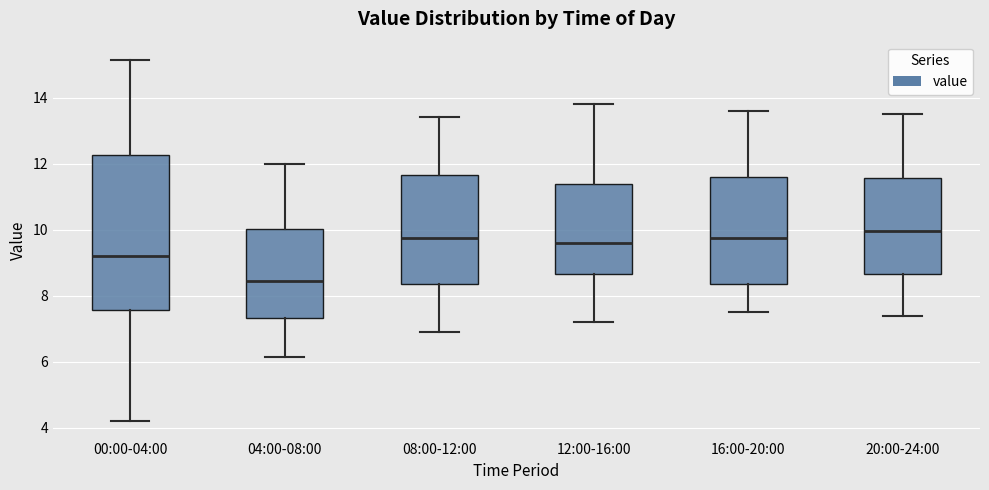

Where is the lower edge of the box for 08:00-12:00 on the y-axis? The values are not printed on the chart, so give them approximately, as read against the axis.

8.4